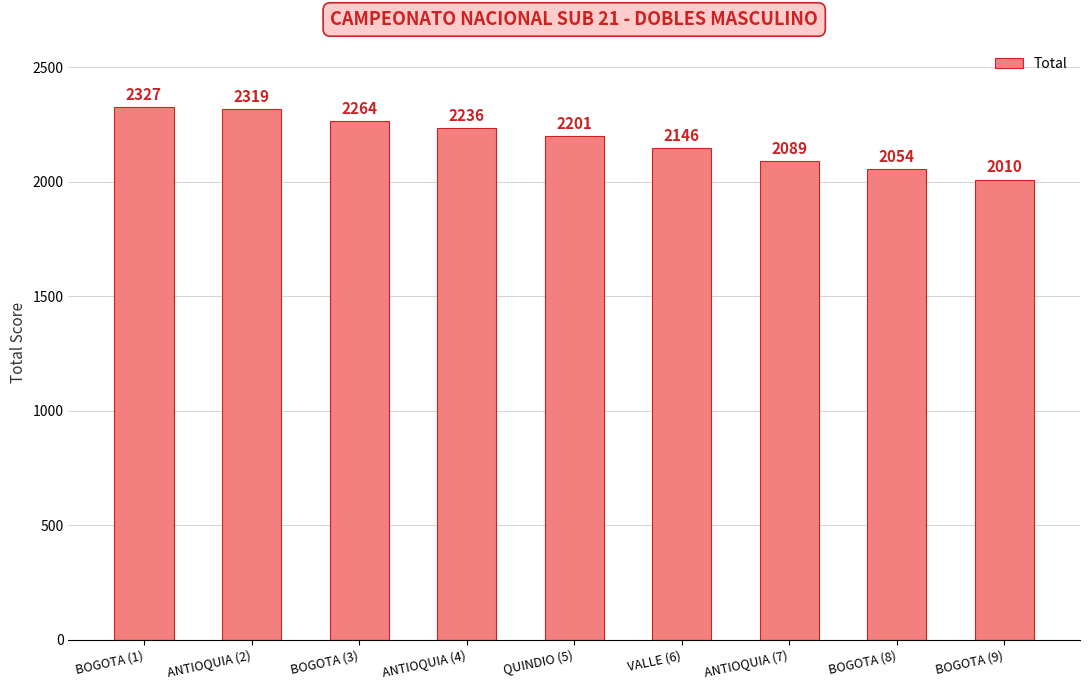

The chart shows a value of 2201 at QUINDIO (5). True or false?

True